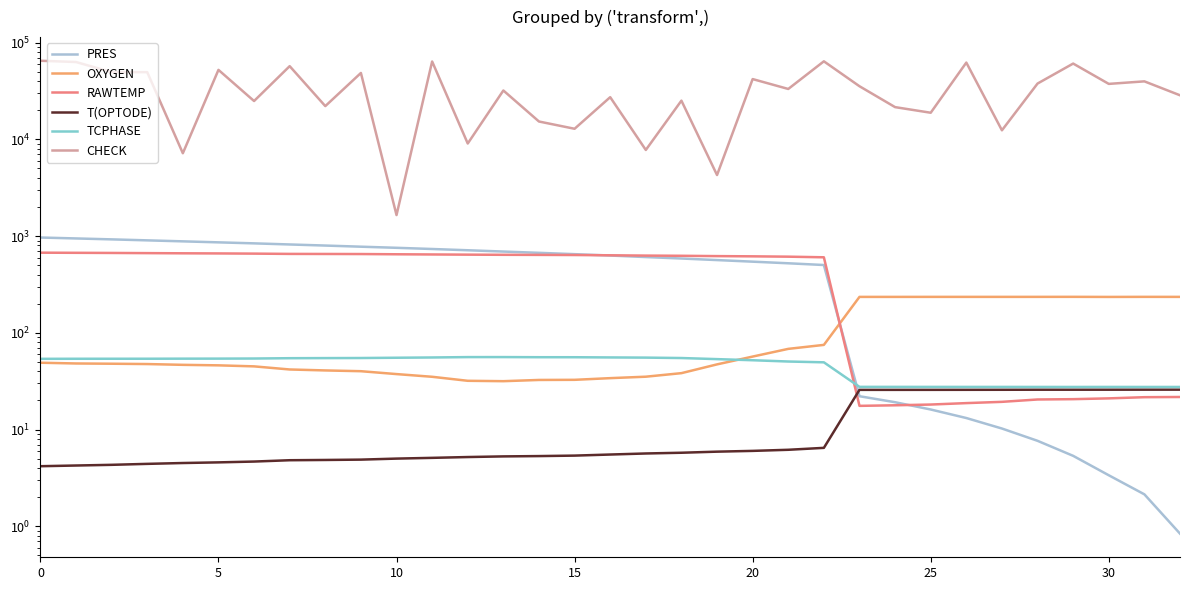

Which series changed the most between 26 and 31?

CHECK